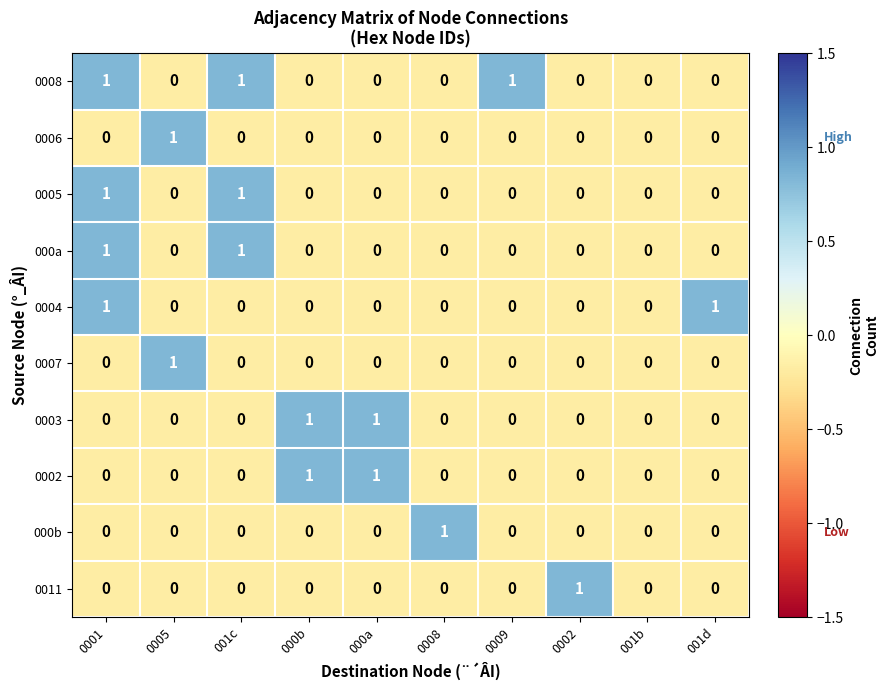

The 0002 series shows 2 at 000b. True or false?

False